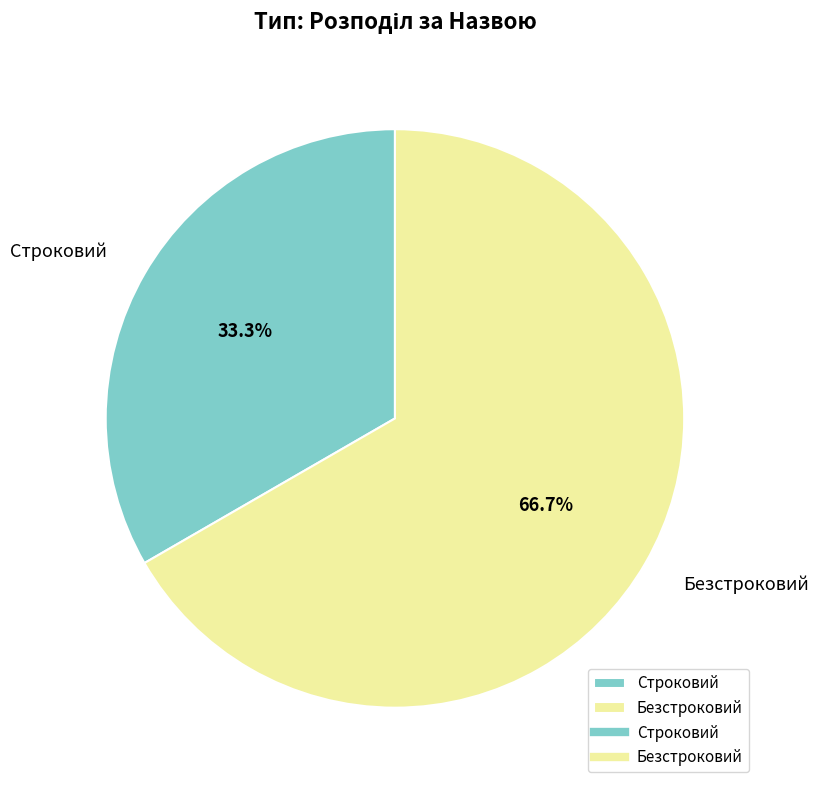

To the nearest percent, what is the combined percentage of Строковий and Безстроковий?

100%